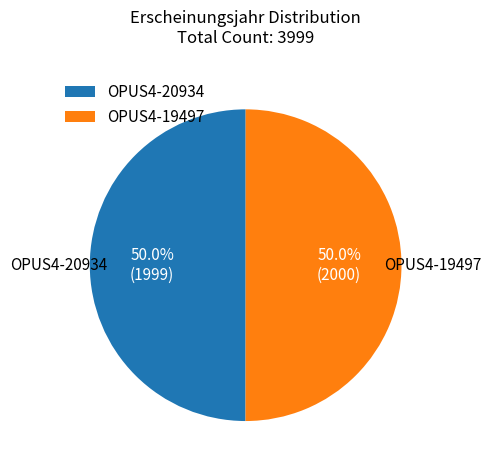

Approximately how many times larger is the value at OPUS4-20934 compared to OPUS4-19497?

1.0